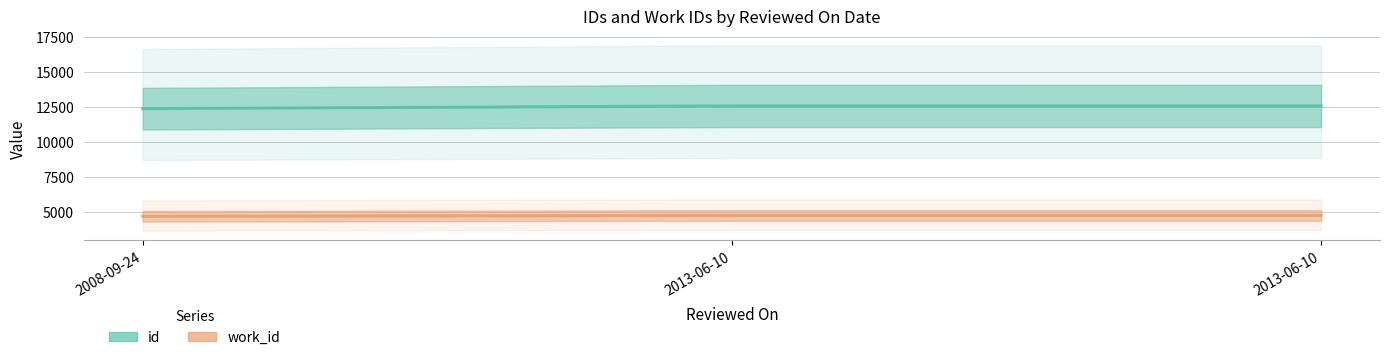

How many lines are shown in the chart?

2